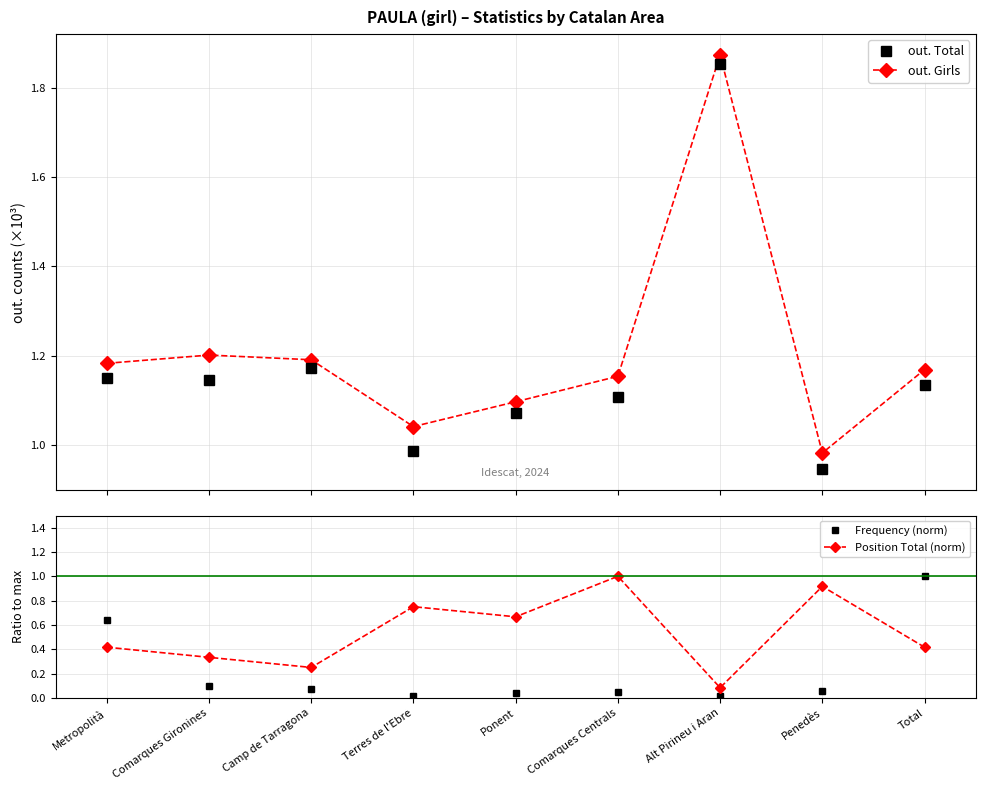

Reading left to right, what are all the values shown in this chart?

out. Total: Metropolità=1.1	Comarques Gironines=1.1	Camp de Tarragona=1.2	Terres de l'Ebre=1.0	Ponent=1.1	Comarques Centrals=1.1	Alt Pirineu i Aran=1.9	Penedès=0.9	Total=1.1
out. Girls: Metropolità=1.2	Comarques Gironines=1.2	Camp de Tarragona=1.2	Terres de l'Ebre=1.0	Ponent=1.1	Comarques Centrals=1.2	Alt Pirineu i Aran=1.9	Penedès=1.0	Total=1.2
Frequency (norm): Metropolità=0.6	Comarques Gironines=0.1	Camp de Tarragona=0.1	Terres de l'Ebre=0.0	Ponent=0.0	Comarques Centrals=0.1	Alt Pirineu i Aran=0.0	Penedès=0.1	Total=1.0
Position Total (norm): Metropolità=0.4	Comarques Gironines=0.3	Camp de Tarragona=0.2	Terres de l'Ebre=0.8	Ponent=0.7	Comarques Centrals=1.0	Alt Pirineu i Aran=0.1	Penedès=0.9	Total=0.4